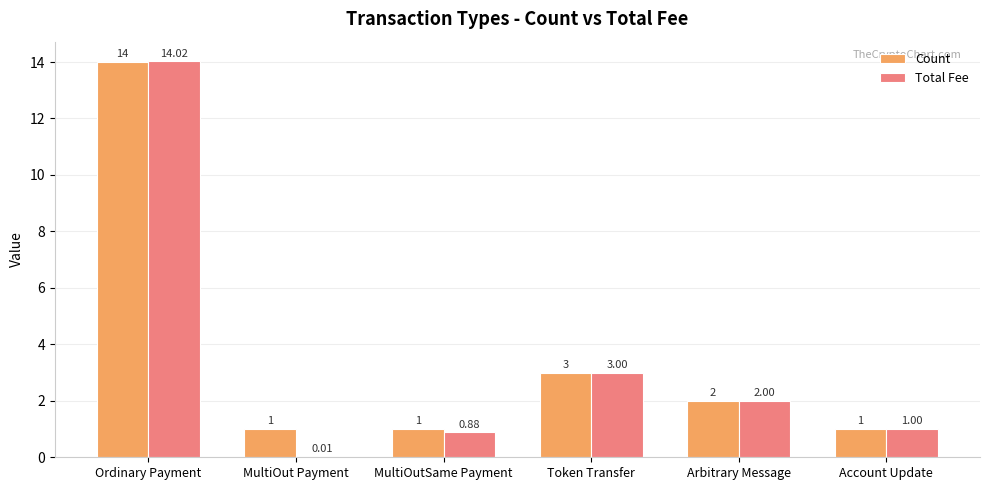

How many data points does each series have?

6